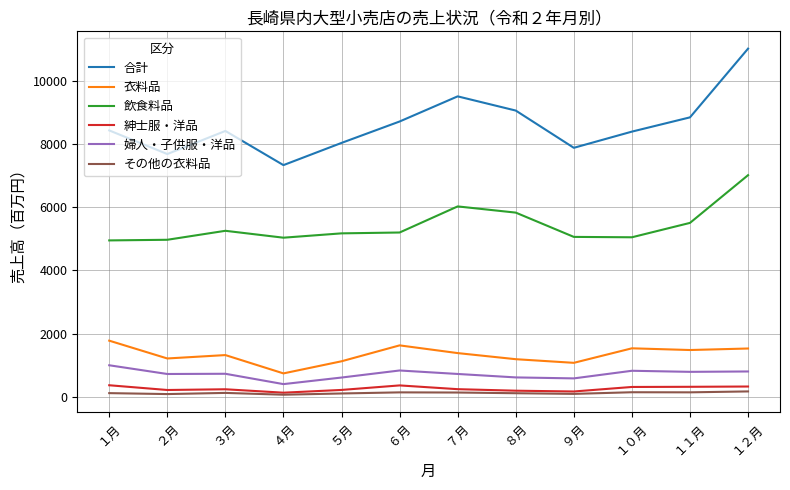

True or false: 婦人・子供服・洋品 and 衣料品 intersect in this chart.

False